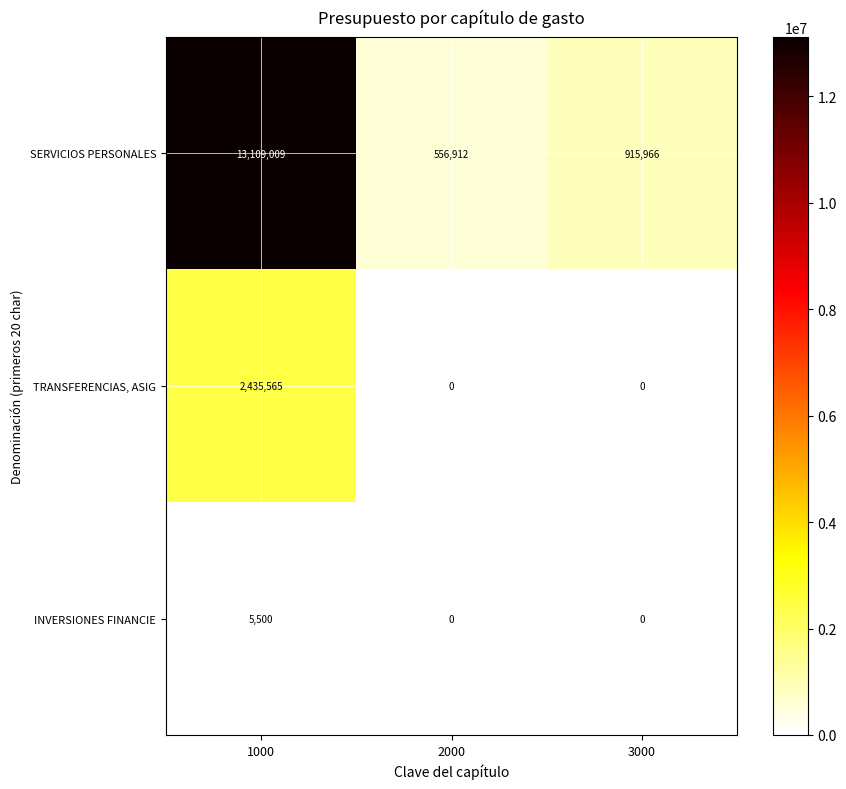

Reading left to right, what are all the values shown in this chart?

SERVICIOS PERSONALES: 1000=13109009	2000=556912	3000=915966
TRANSFERENCIAS, ASIG: 1000=2435565	2000=0	3000=0
INVERSIONES FINANCIE: 1000=5500	2000=0	3000=0